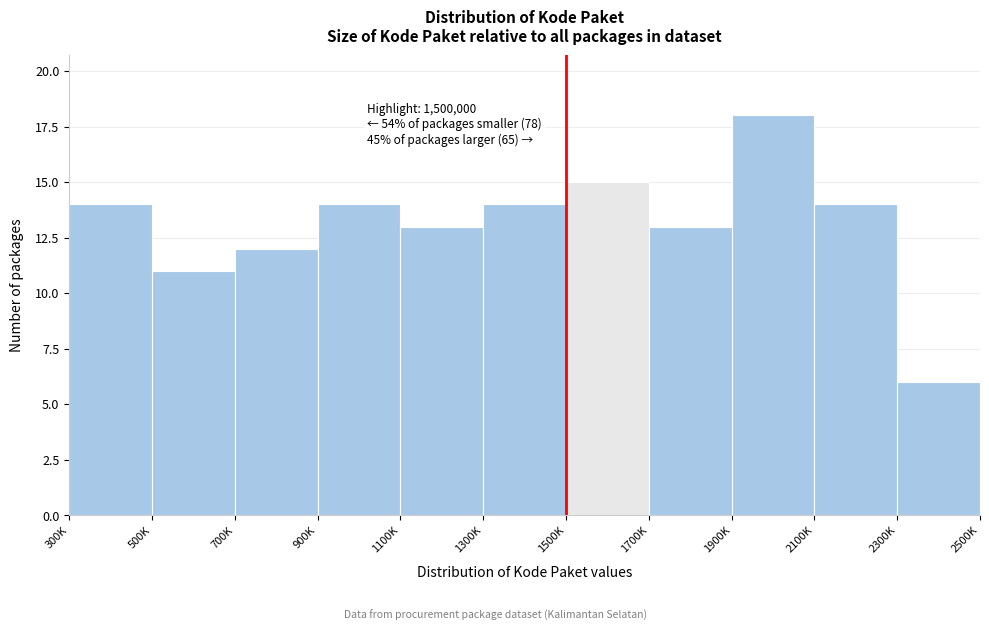

Reading left to right, transcribe all the data shown in this chart.

14	11	12	14	13	14	15	13	18	14	6